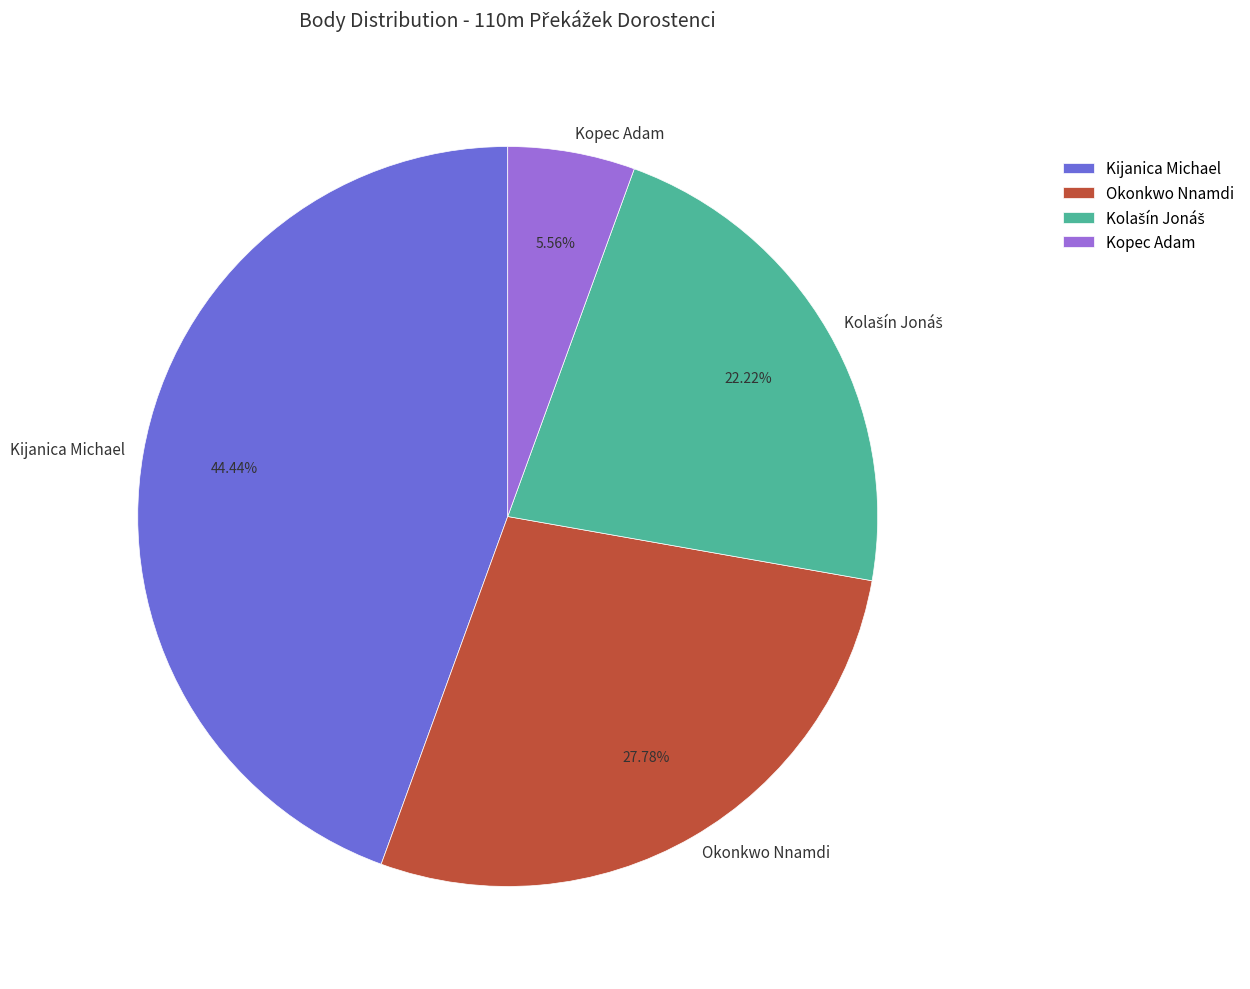

Count the number of slices in the pie.

4